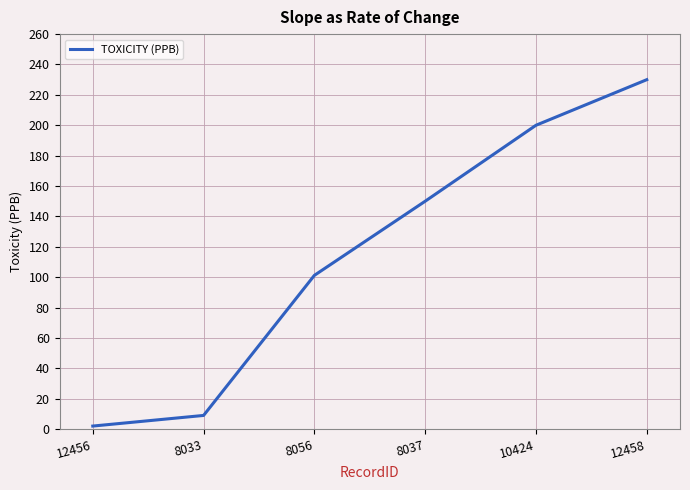

The chart shows a value of 200.0 at 10424. True or false?

True